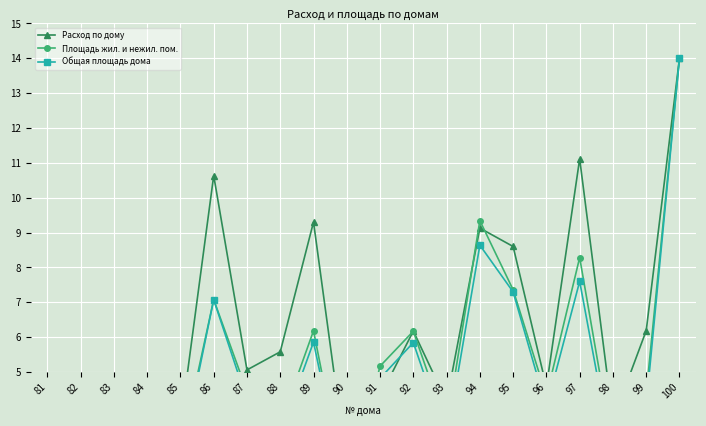

What is the difference between the highest and lowest values at 85?

1.0